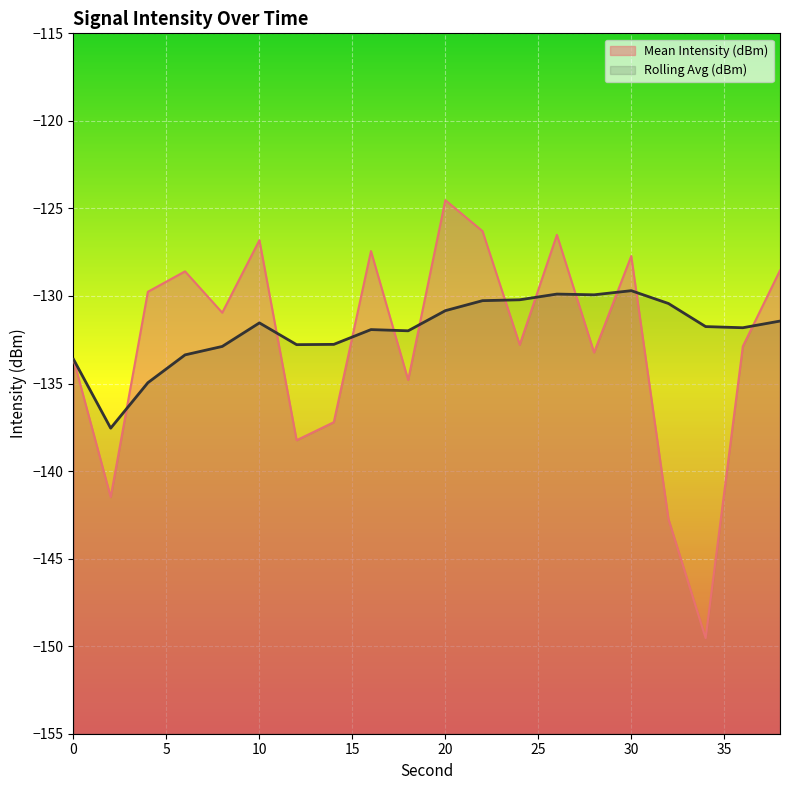

Reading right to left, what are all the values shown in this chart?

Mean Intensity (dBm): -128.5	-132.9	-149.5	-142.7	-127.7	-133.2	-126.5	-132.8	-126.3	-124.5	-134.8	-127.4	-137.2	-138.2	-126.8	-131.0	-128.6	-129.8	-141.5	-133.6
Rolling Avg (dBm): -131.4	-131.8	-131.7	-130.4	-129.7	-129.9	-129.9	-130.2	-130.3	-130.8	-132.0	-131.9	-132.8	-132.8	-131.5	-132.9	-133.4	-135.0	-137.5	-133.6